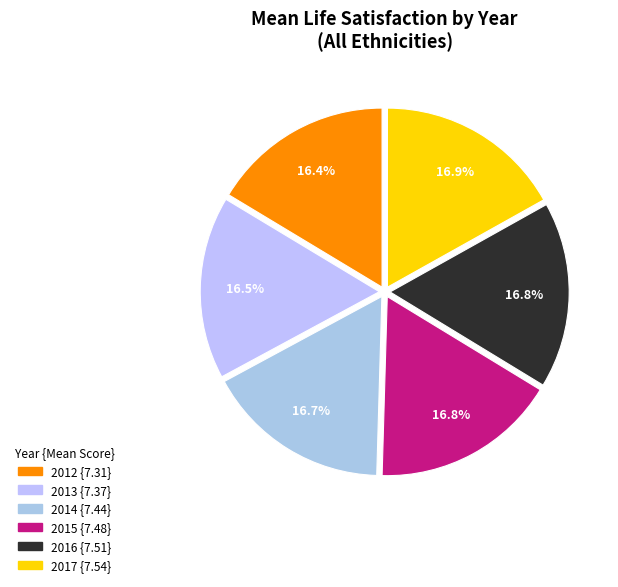

Which slice is the smallest?

2012